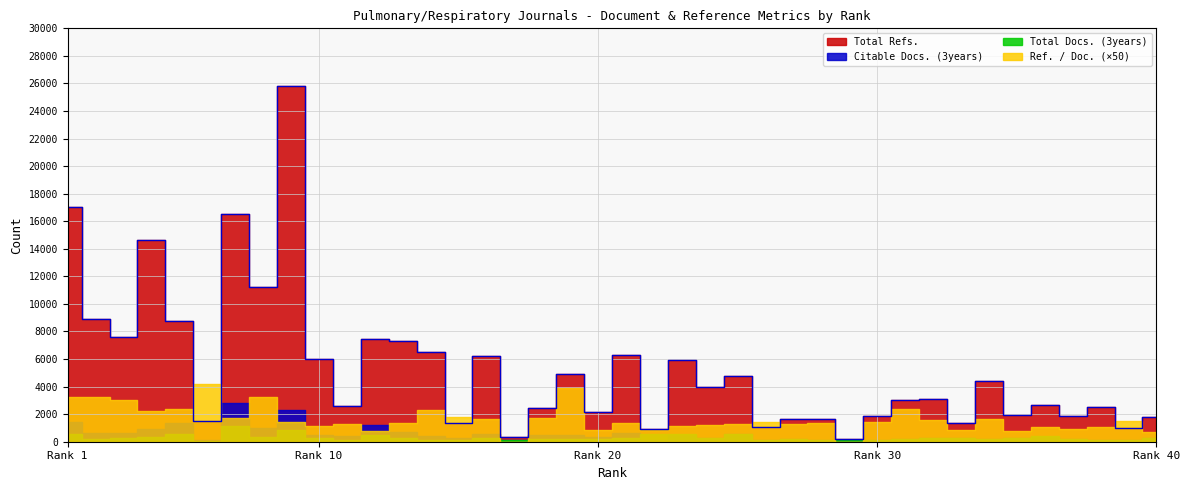

What are all the series names shown in the legend?

Total Docs. (3years), Citable Docs. (3years), Total Refs., Ref. / Doc.